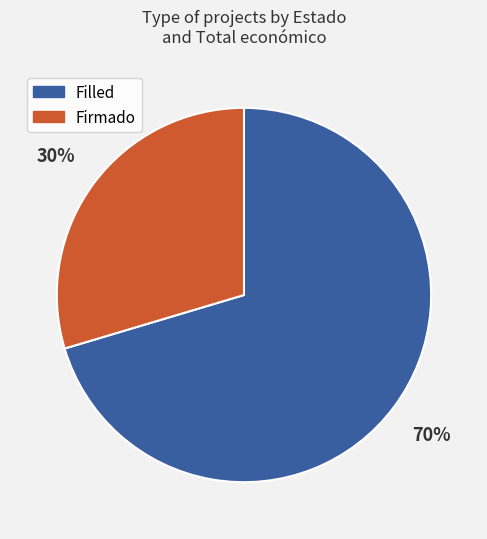

How many slices are in this pie chart?

2